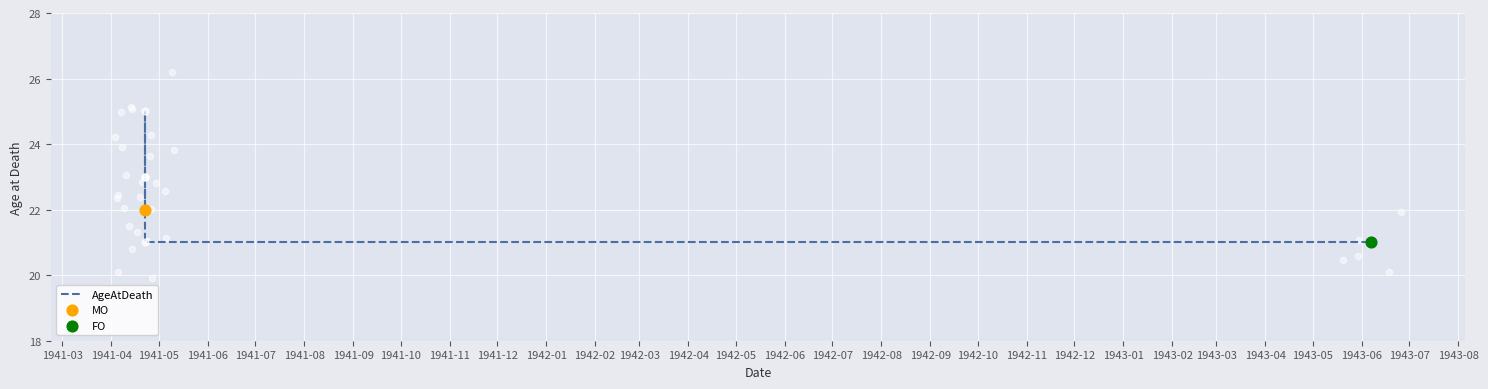

Approximately how many times larger is the value at 1941-03 compared to 1941-04?

1.0